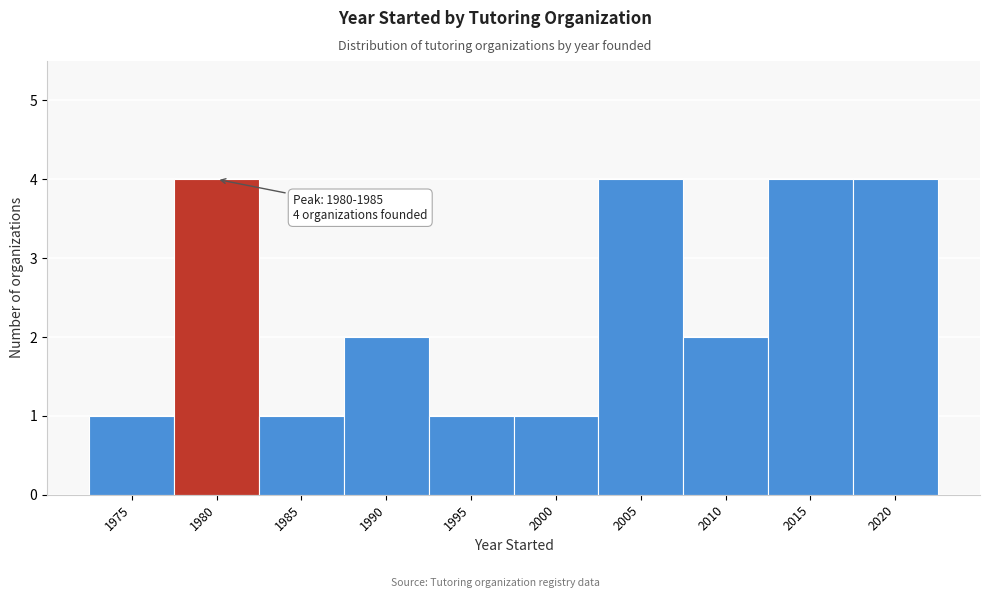

Reading right to left, extract all data points from this chart.

2020=4	2015=4	2010=2	2005=4	2000=1	1995=1	1990=2	1985=1	1980=4	1975=1